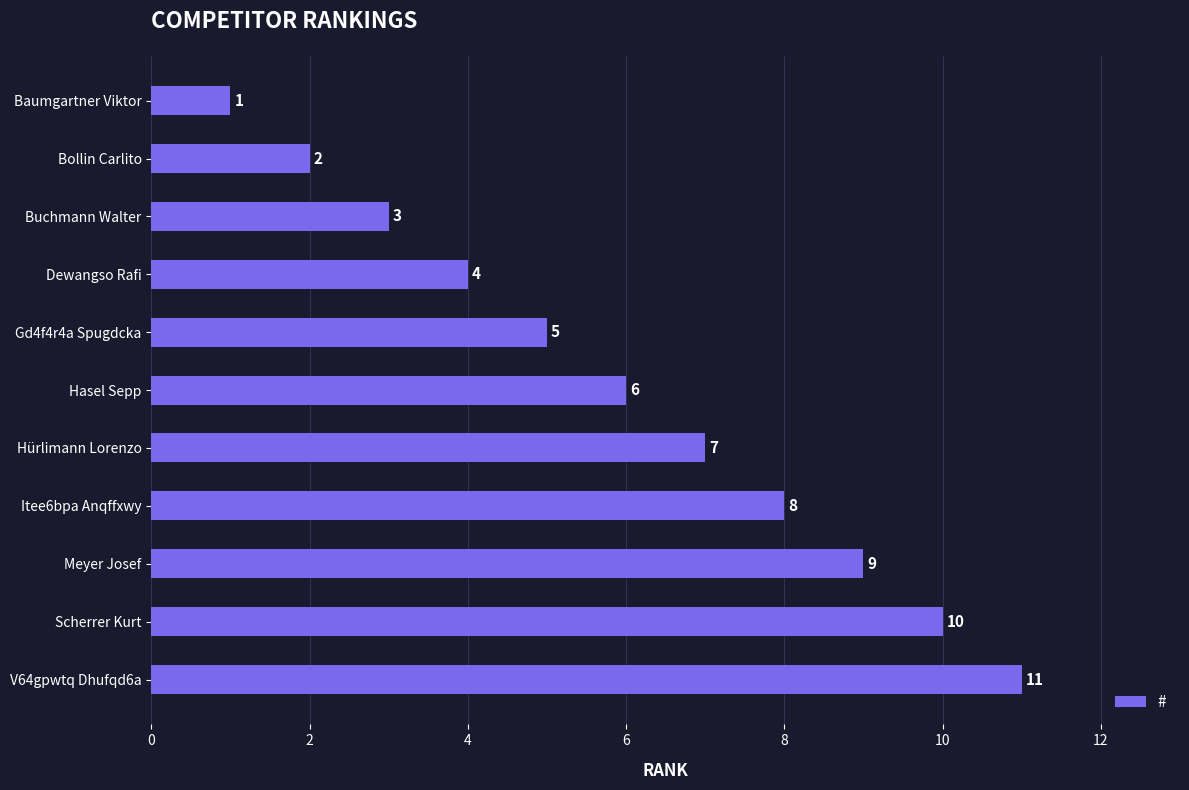

How many values are between 3 and 9?

7